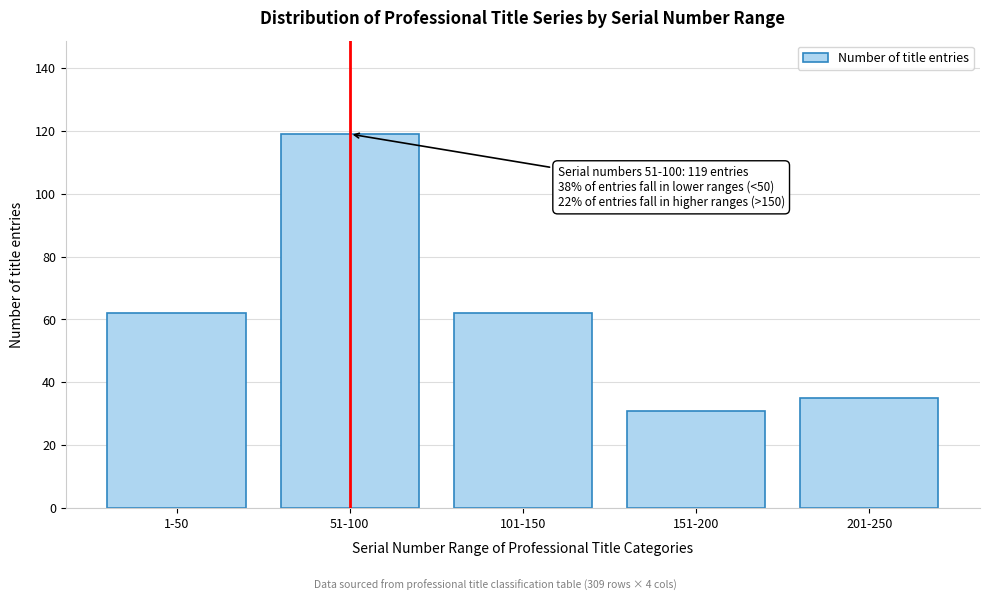

Reading left to right, what are all the values shown in this chart?

62	119	62	31	35